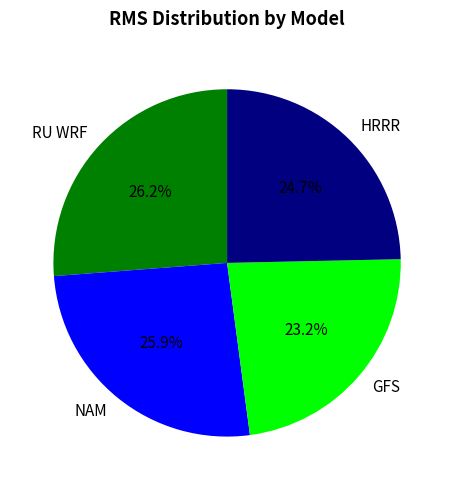

Count the number of slices in the pie.

4